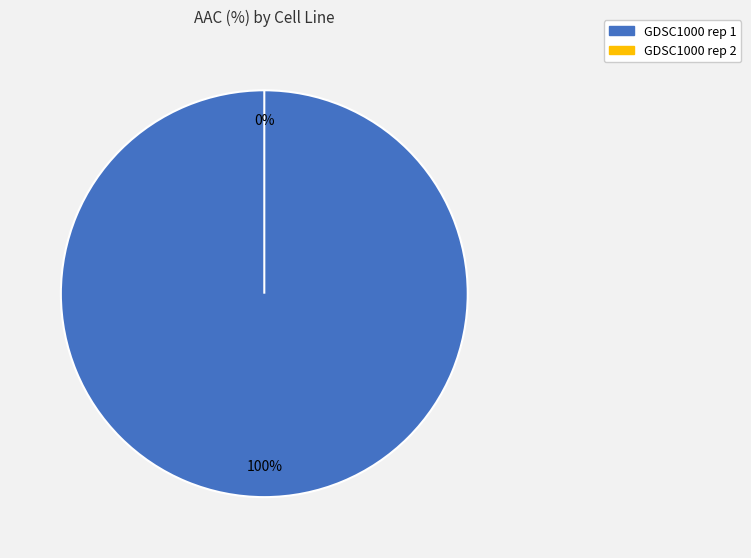

The GDSC1000 rep 2 slice represents 0% of the pie. True or false?

True